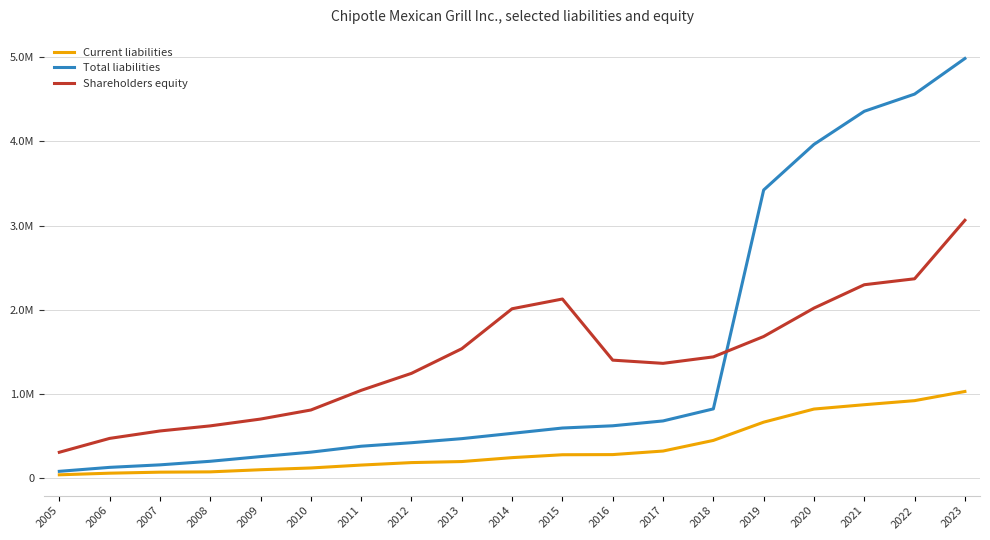

At how many categories does at least one series exceed 3109485?

5